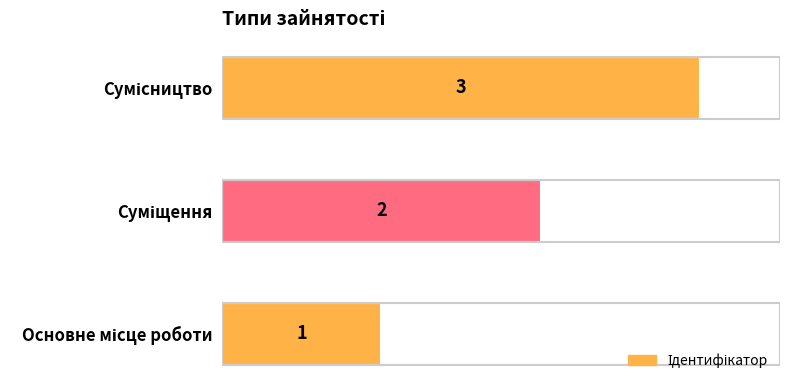

How many data points does each series have?

3